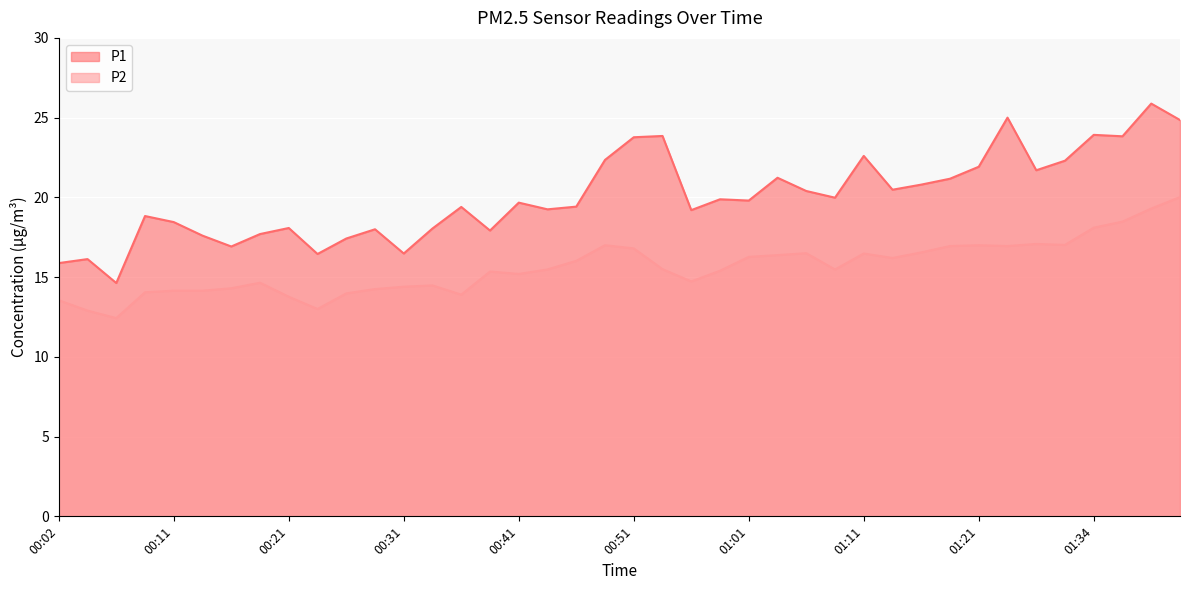

True or false: P2 and P1 cross at least once.

False